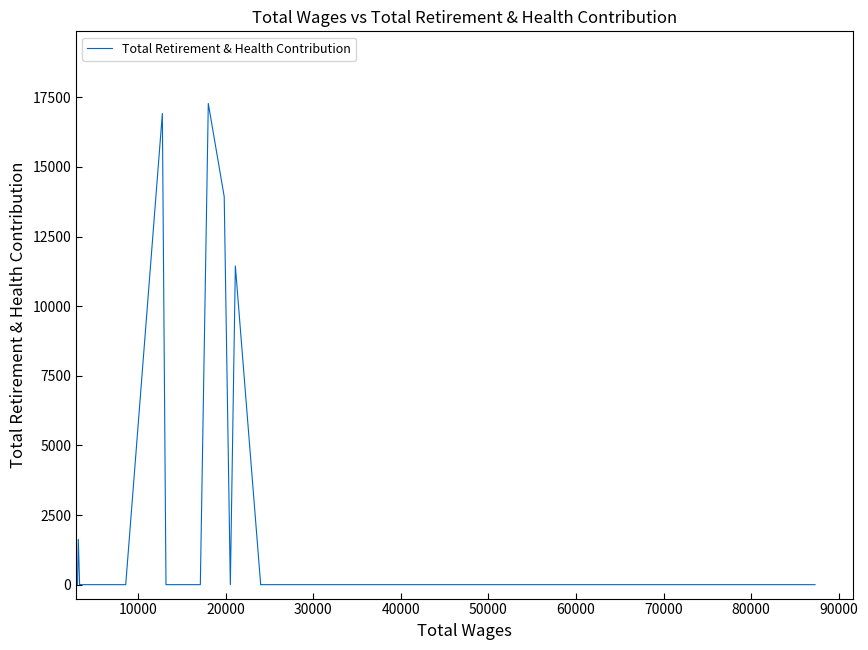

Reading left to right, what are all the values shown in this chart?

0	0	1630	0	0	0	0	0	0	0	0	0	0	0	0	0	0	0	0	0	0	0	0	0	0	0	0	0	16921	0	0	17280	13935	0	11446	0	0	0	0	0